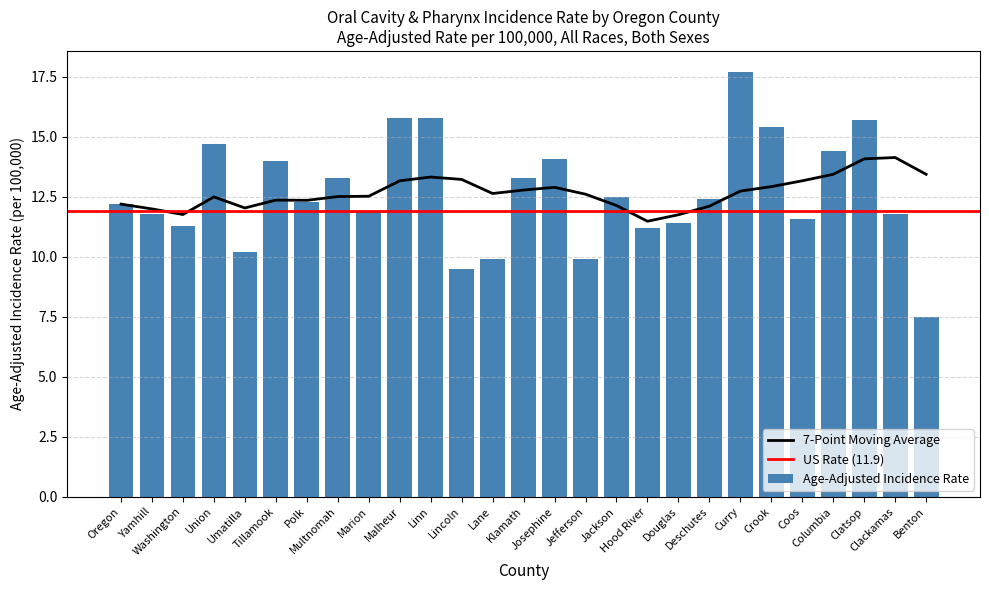

Are the bars horizontal?

No